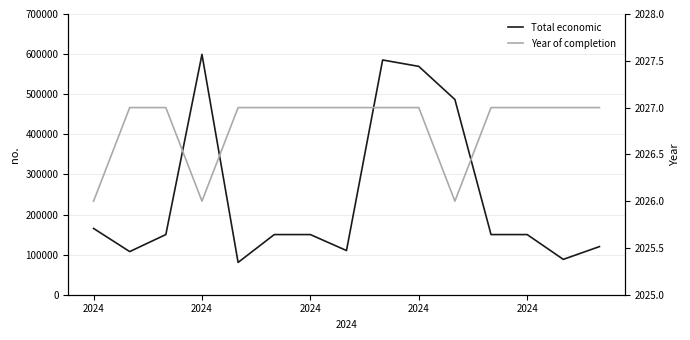

Is the value of Total economic at 5 greater than the value of Year of completion at 2024?

Yes